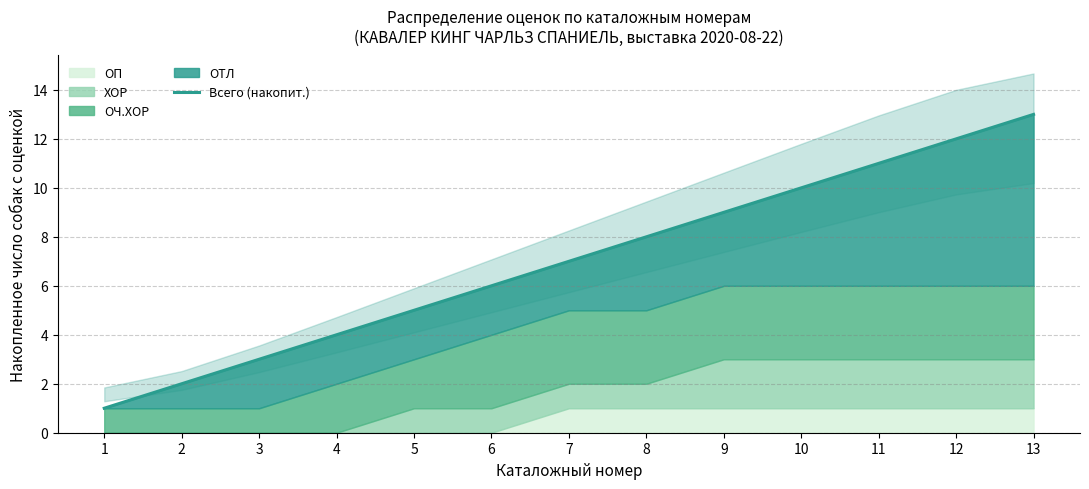

What is the ratio of the value at 6 to the value at 13?

0.5